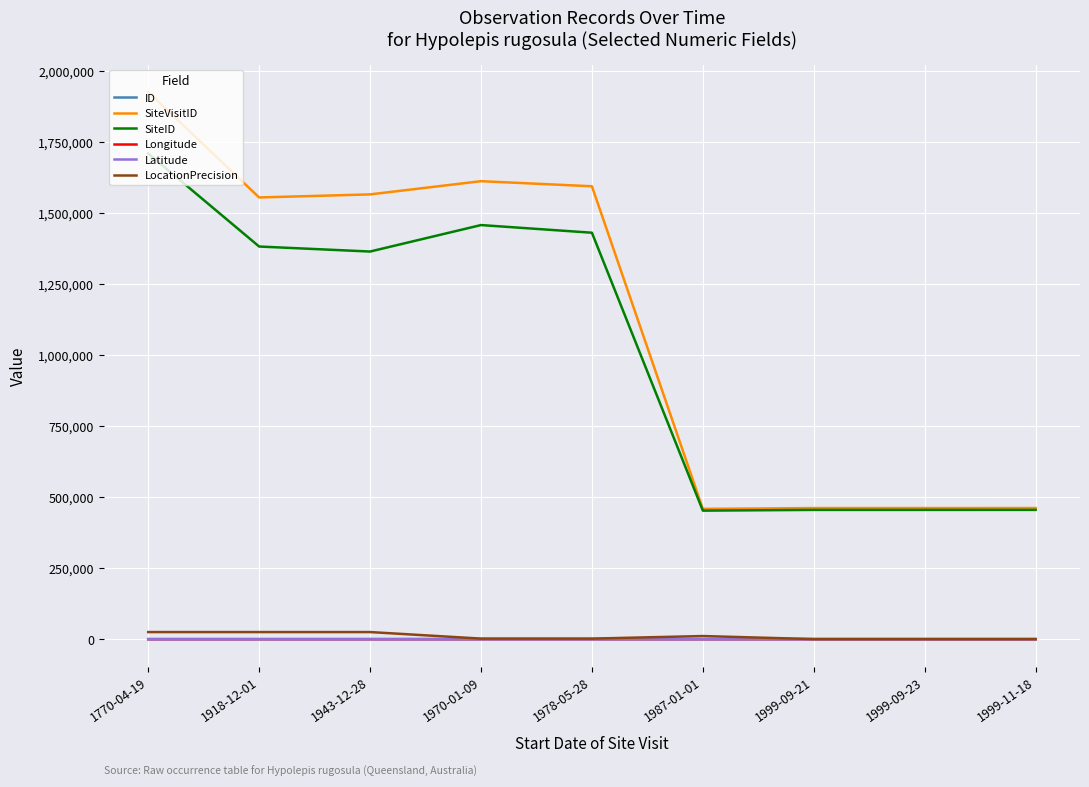

What is the smallest value displayed?

-28.9